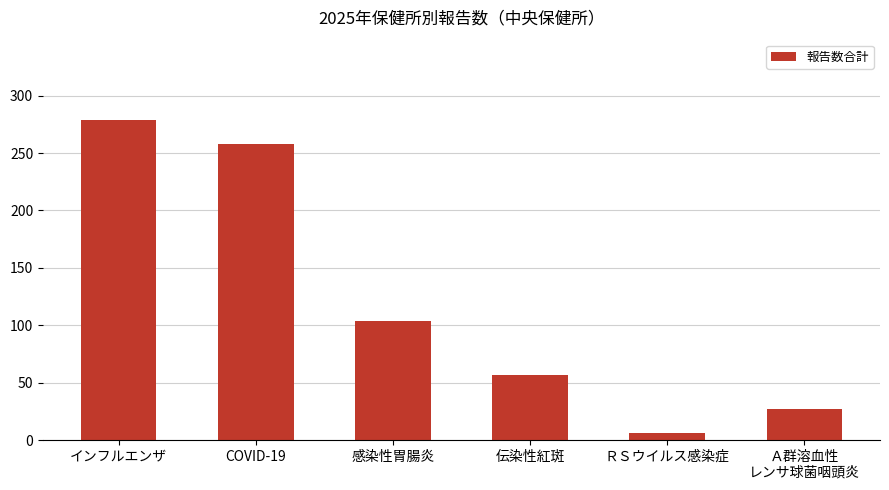

Read the value at 感染性胃腸炎.

104